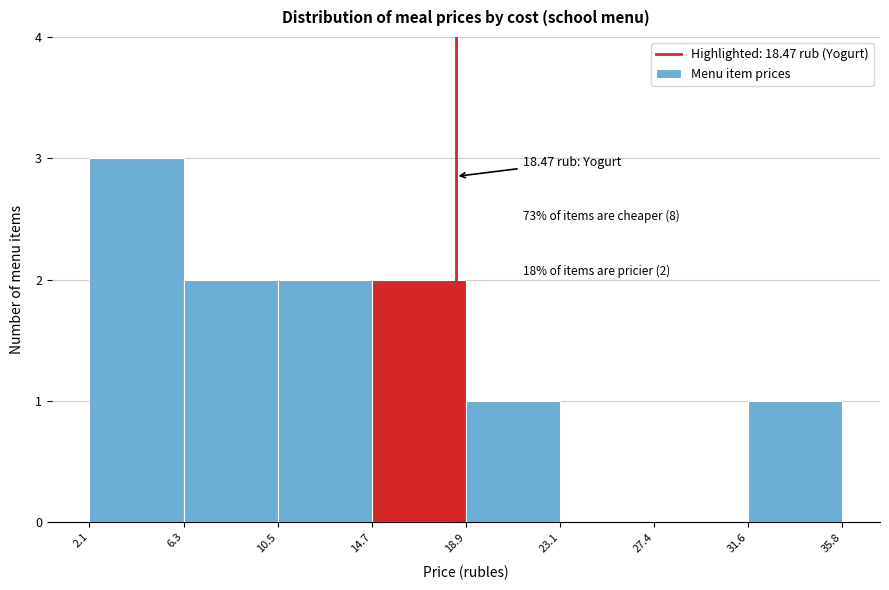

Which range on the x-axis has the tallest bar?

2.1 to 6.3